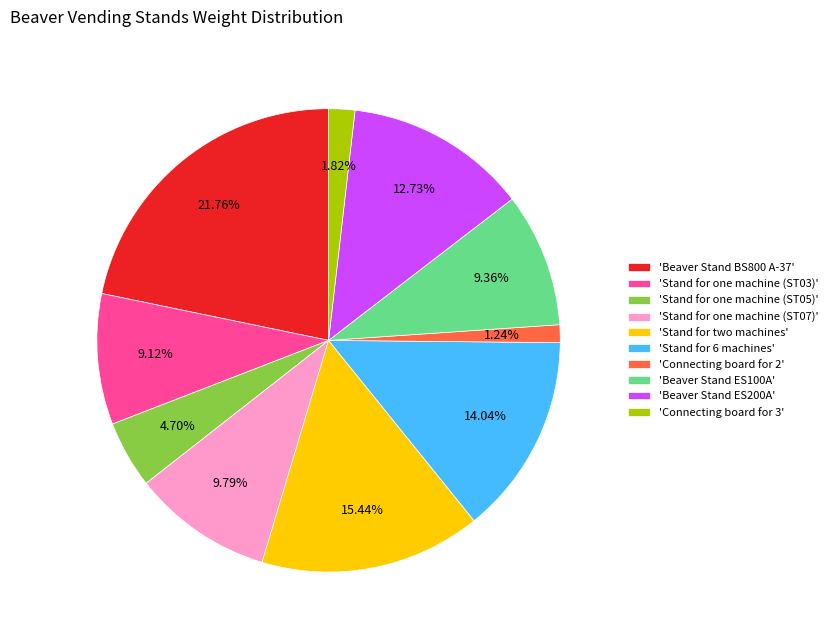

Approximately how many times larger is the value at 'Stand for two machines' compared to 'Stand for one machine (ST05)'?

3.3